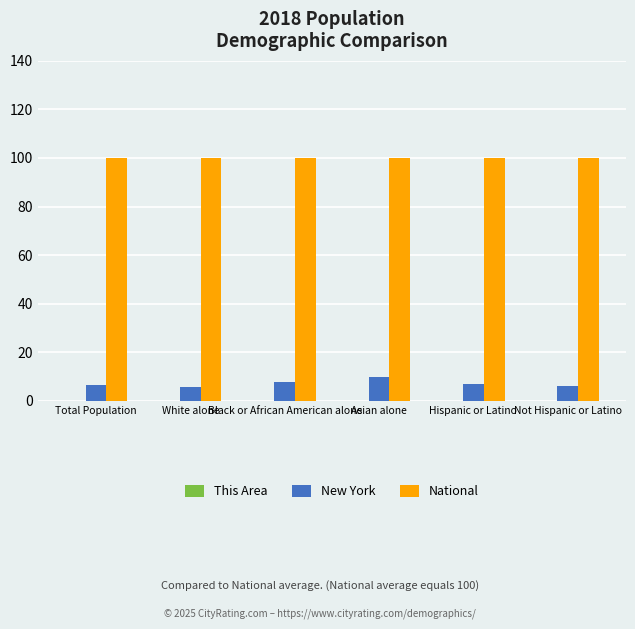

What is the difference between the New York values at Hispanic or Latino and Total Population?

0.5